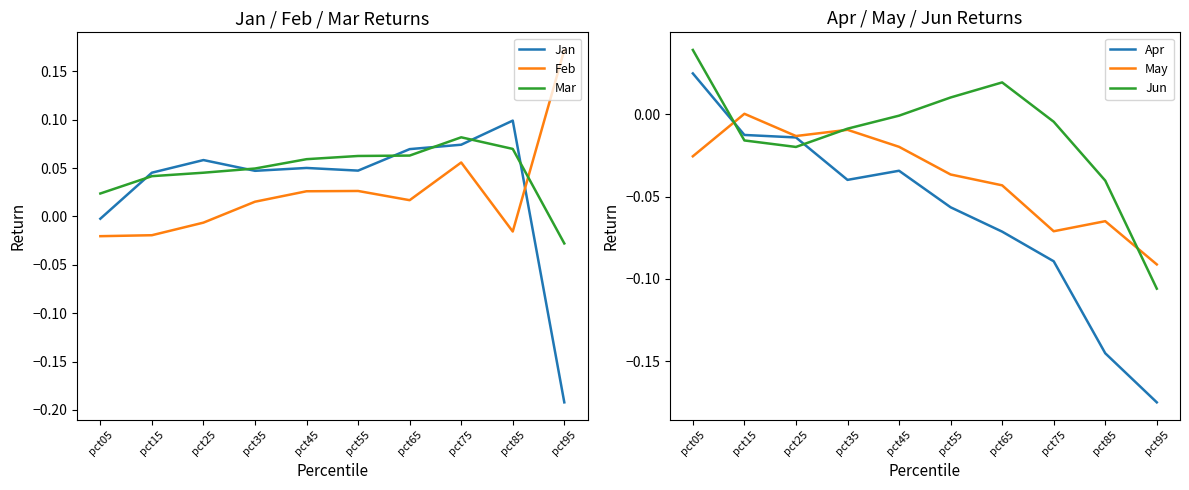

Is this an area chart (filled region under the line)?

No